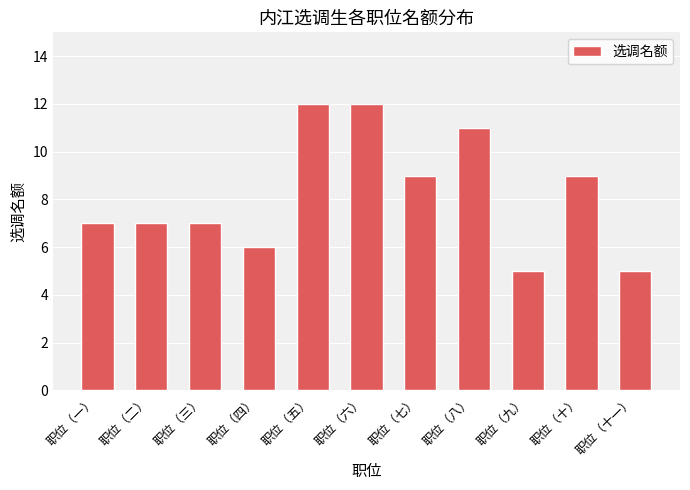

What is the sum of the values at 职位（二） and 职位（六）?

19